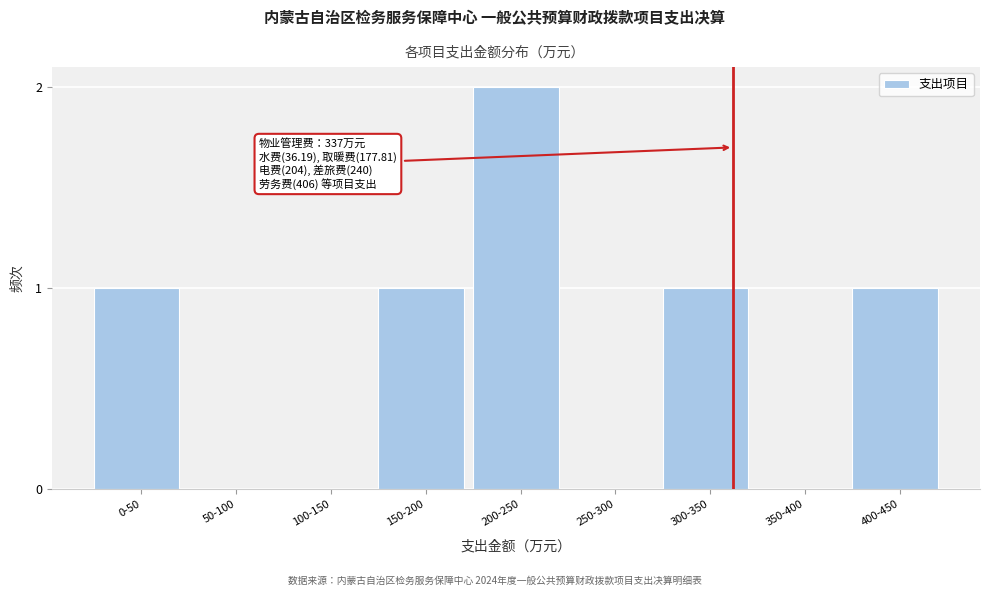

Reading right to left, list all the values displayed in this chart.

400-450=1	350-400=0	300-350=1	250-300=0	200-250=2	150-200=1	100-150=0	50-100=0	0-50=1